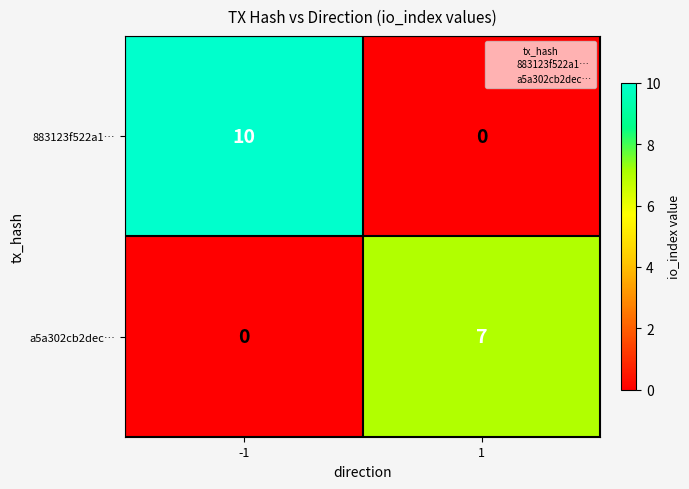

What is the total value across all series at 1?

7